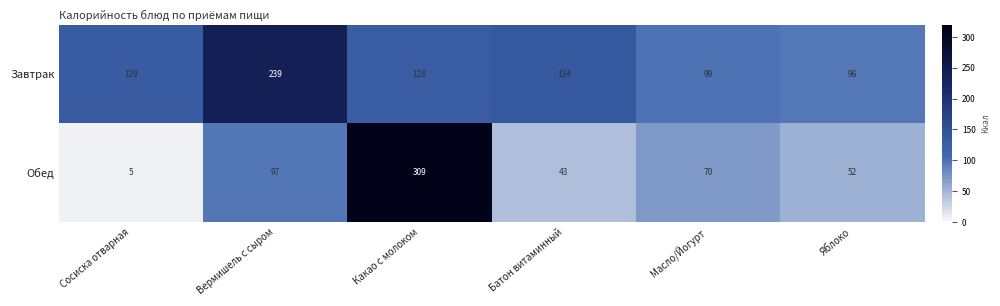

True or false: Обед has a value of 70 at Масло/Йогурт.

True